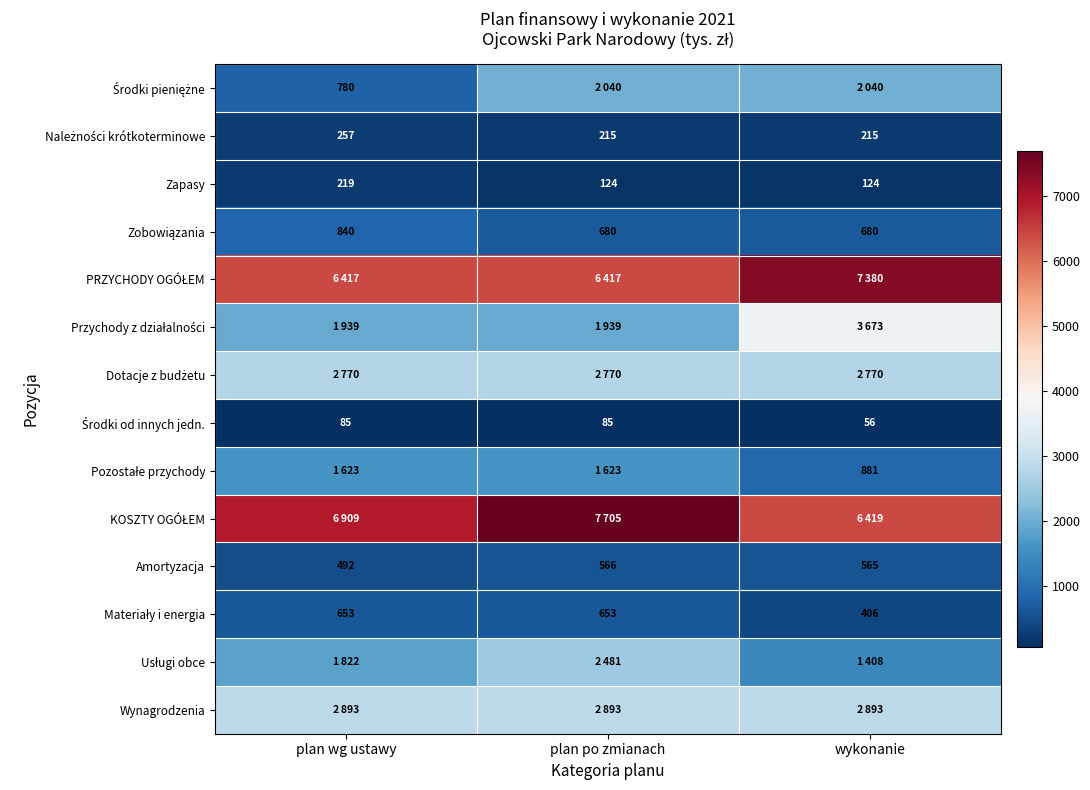

Read the Amortyzacja value at plan po zmianach, to the nearest 5.

565